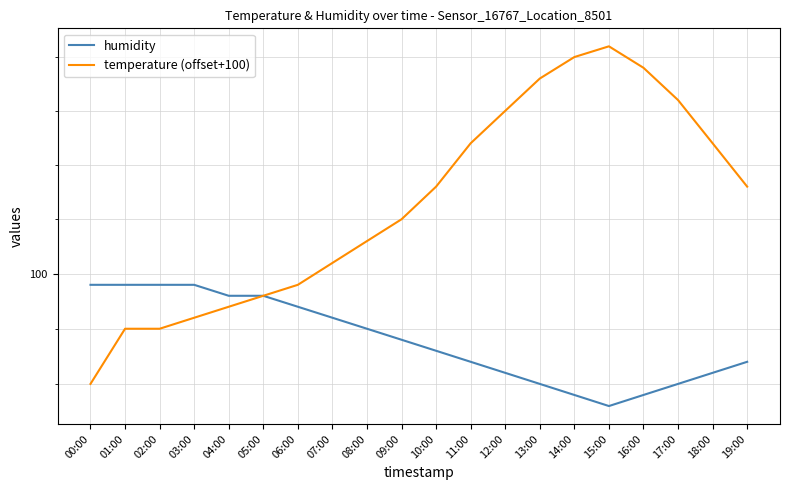

What is the label of the 3rd point from the left?

02:00